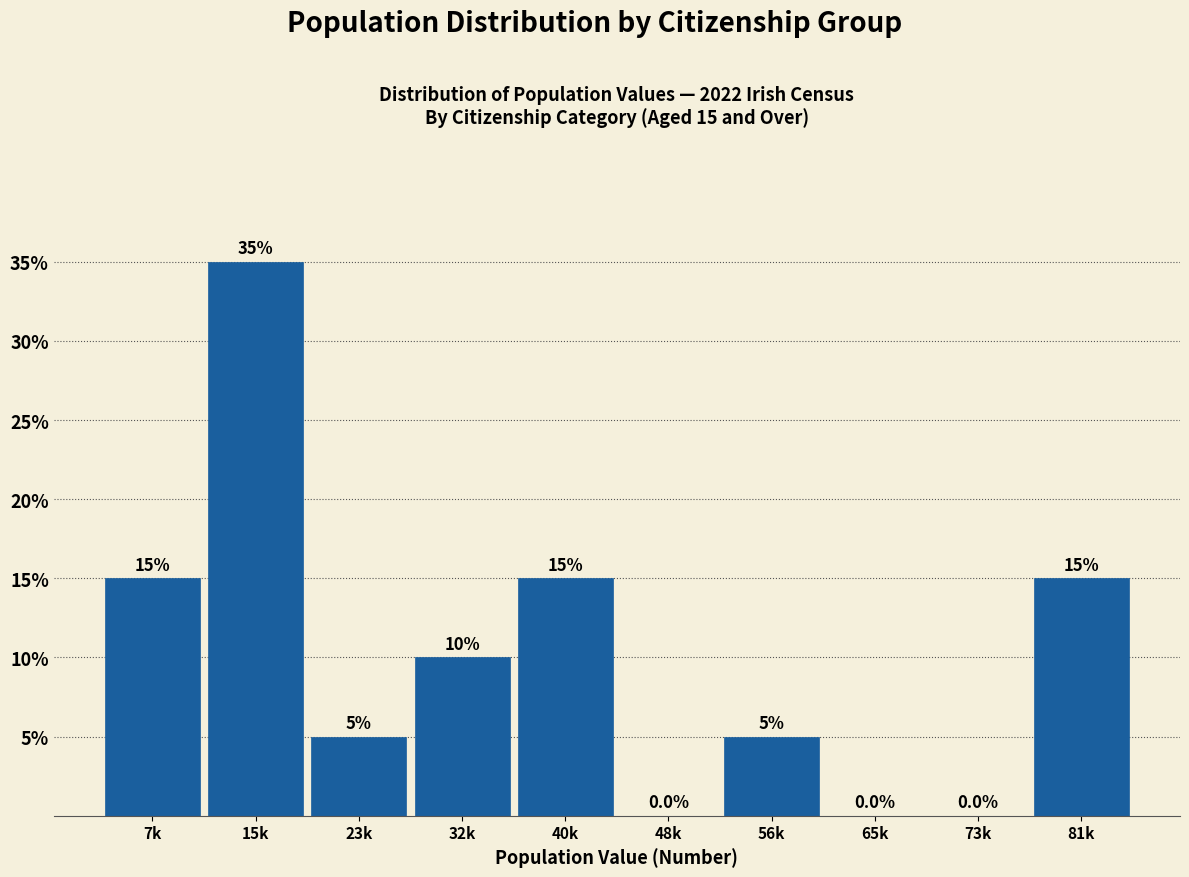

Reading right to left, list all the values displayed in this chart.

81k=15	73k=0	65k=0	56k=5	48k=0	40k=15	32k=10	23k=5	15k=35	7k=15